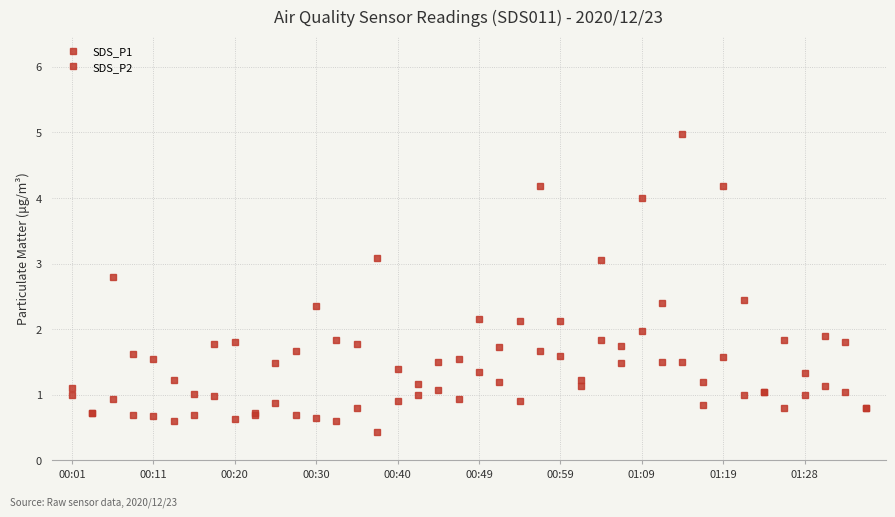

How many categories are shown in the chart?

40